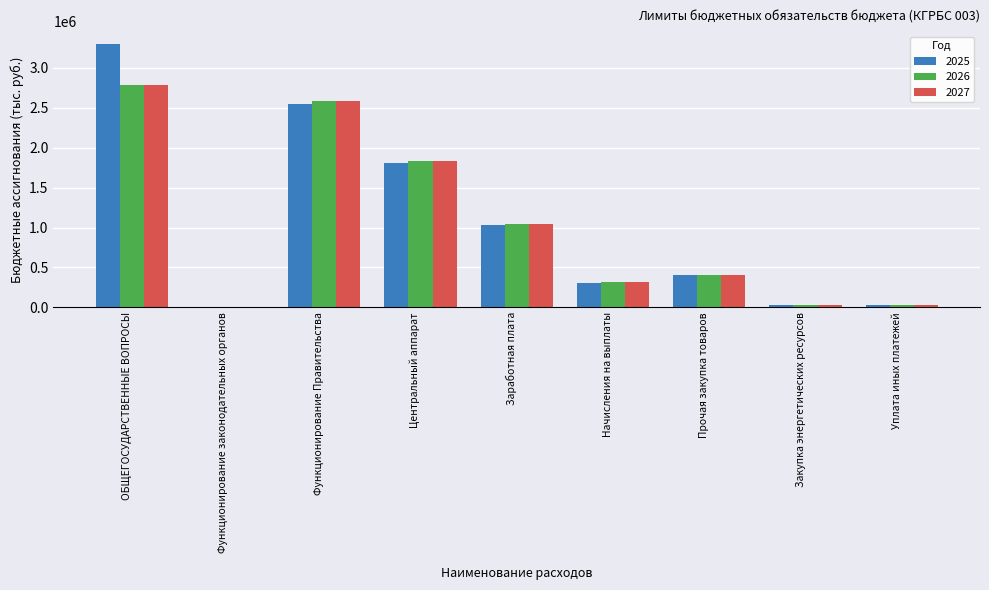

What is the greatest value displayed?

3292854